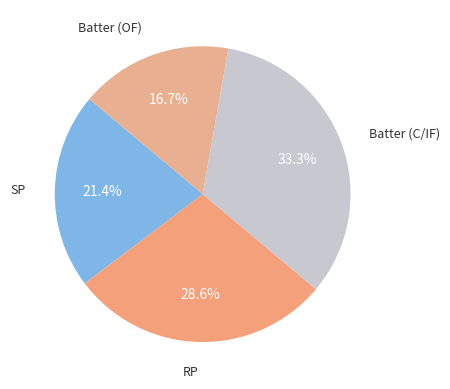

Count the number of slices in the pie.

4